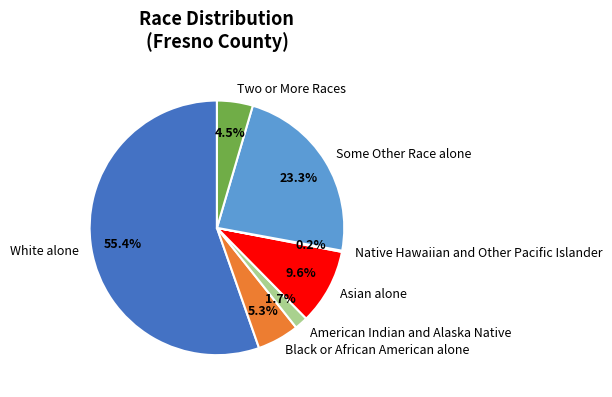

The American Indian and Alaska Native slice represents 12% of the pie. True or false?

False